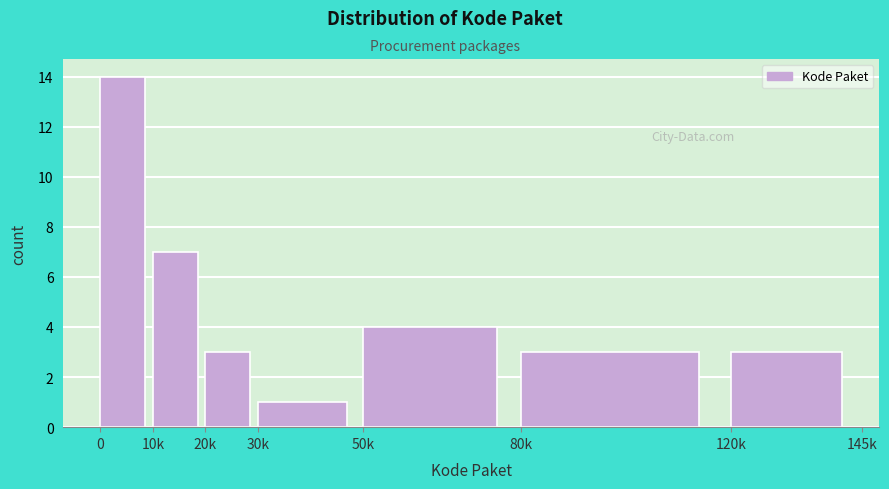

Reading right to left, list all the values displayed in this chart.

120k=3	80k=3	50k=4	30k=1	20k=3	10k=7	0=14